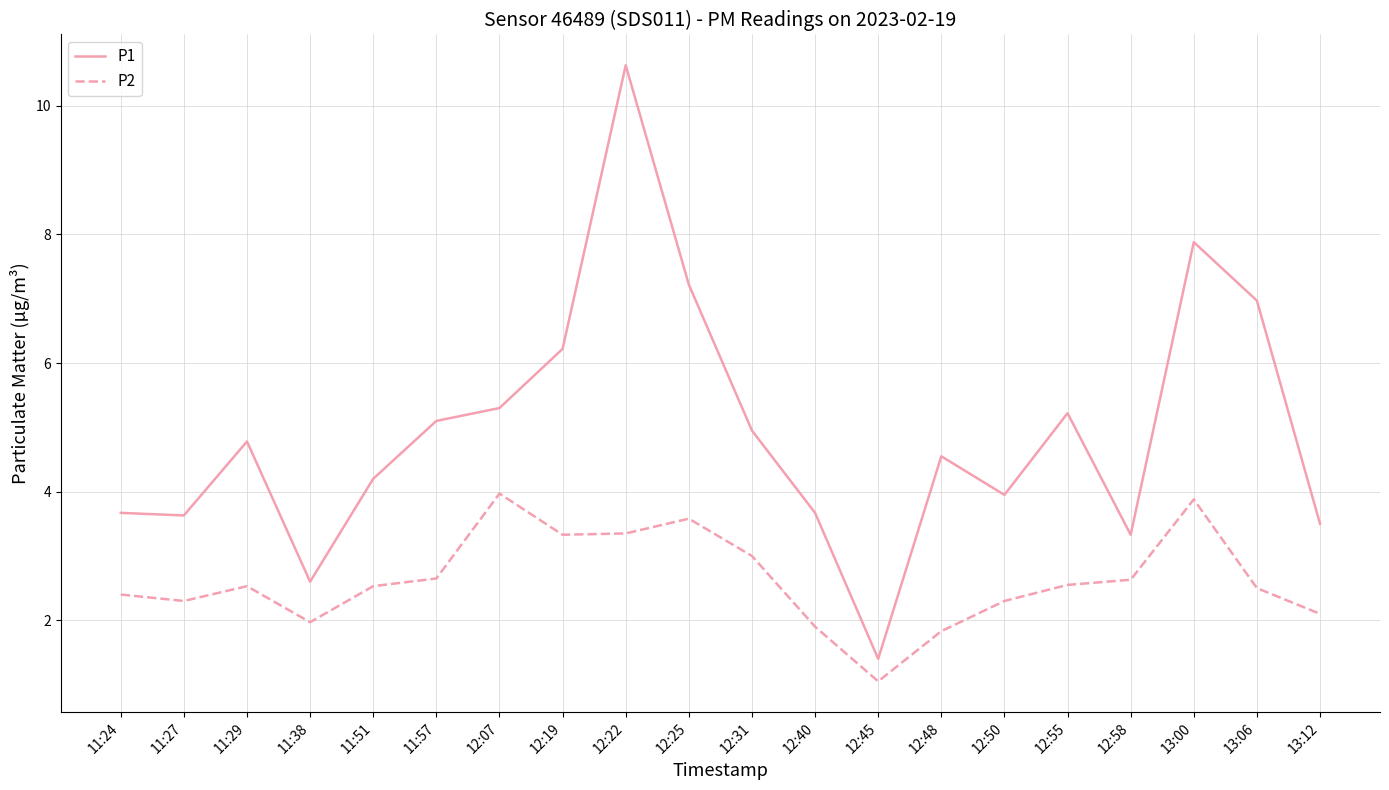

Which category has the highest value in the P1 series?

12:22